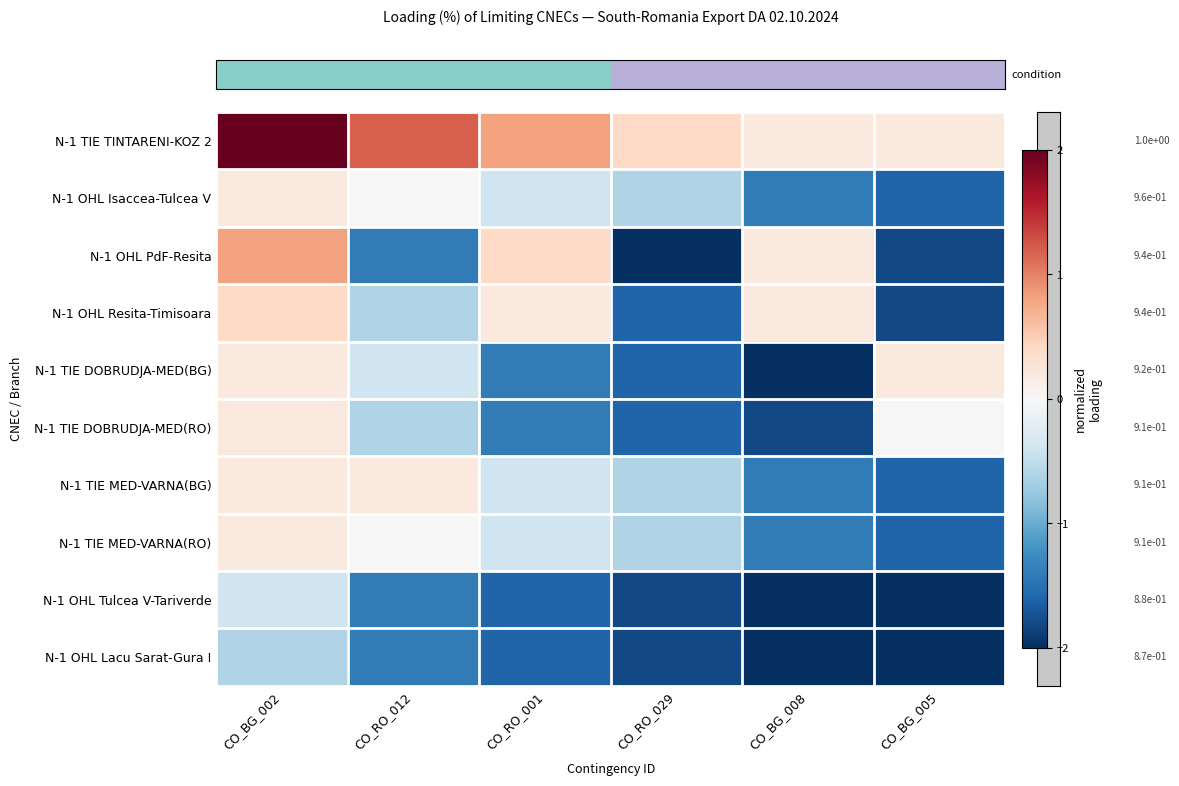

Count the number of categories in the chart.

6